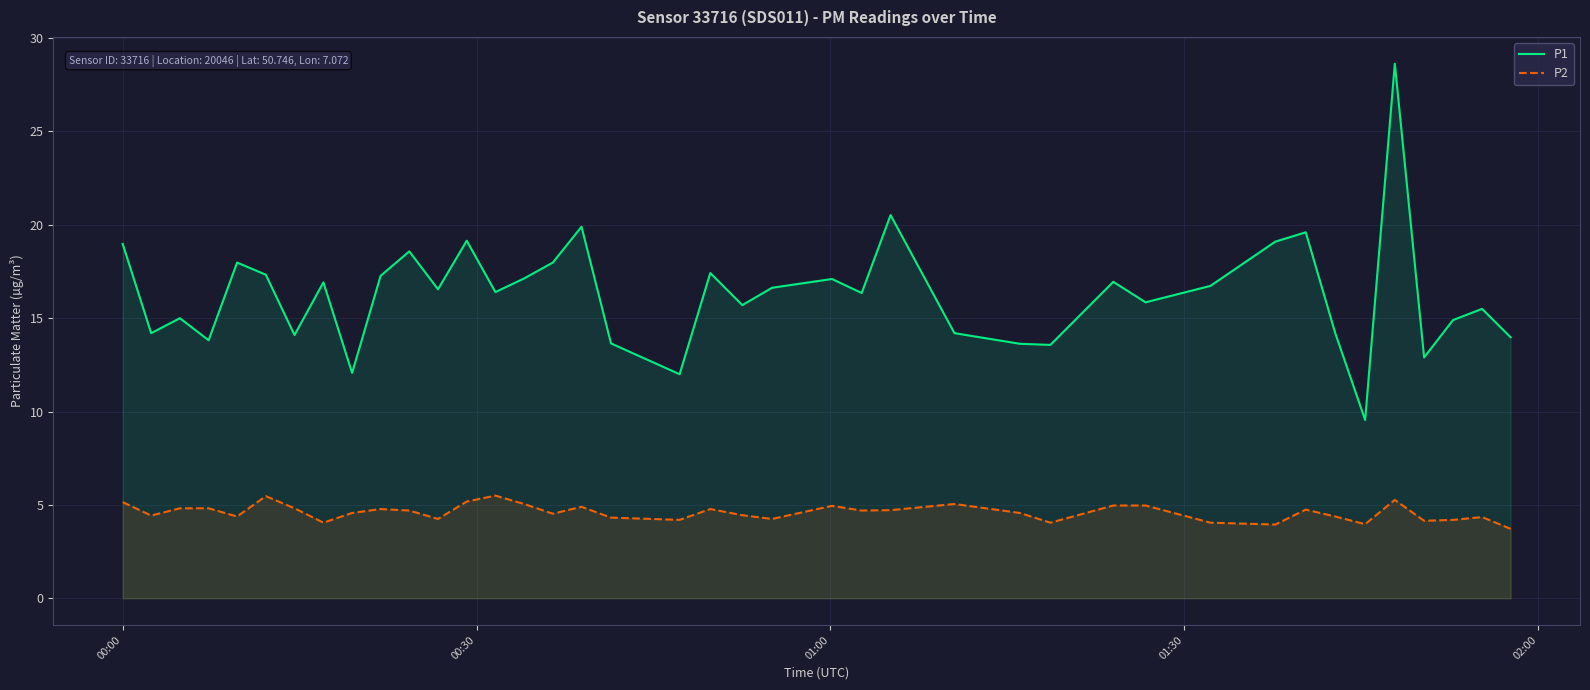

How many values in the P1 series exceed 16?

22